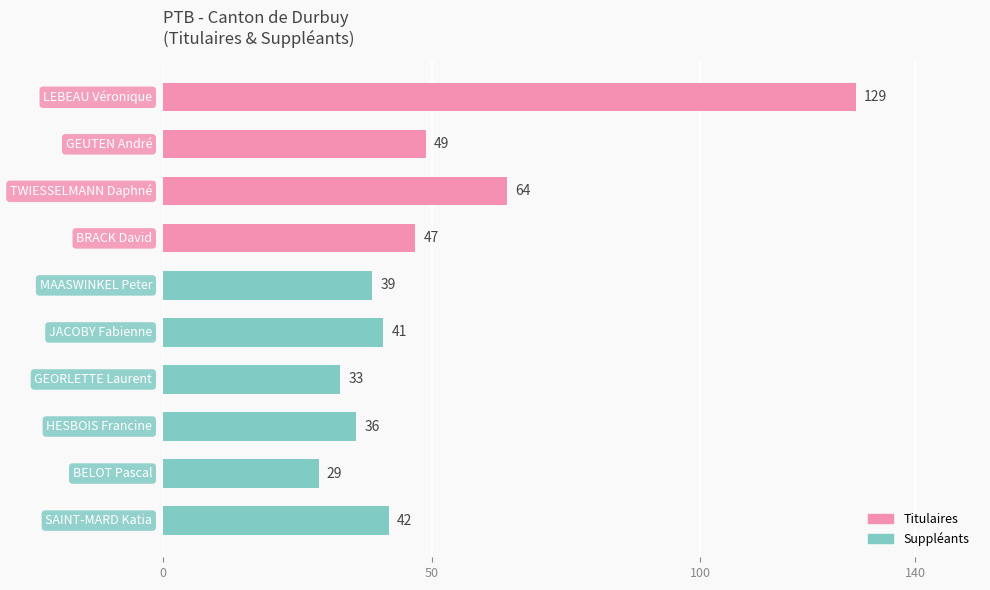

What is the minimum value shown in the chart?

29